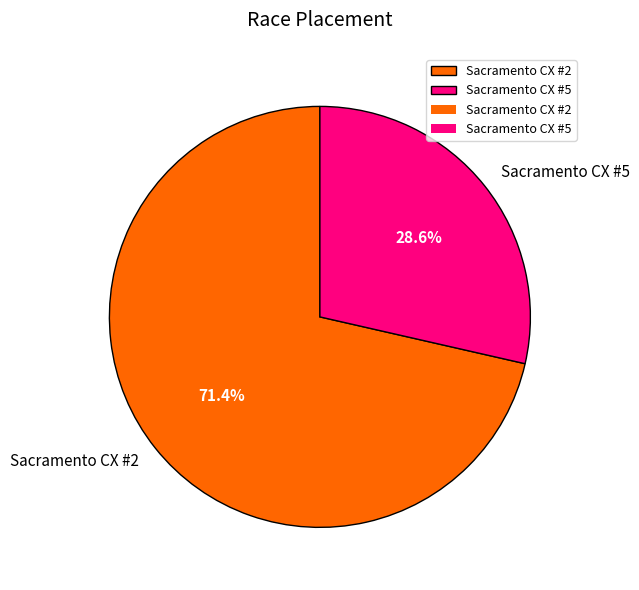

To the nearest percent, what is the difference between the Sacramento CX #5 and Sacramento CX #2 slice percentages?

43%